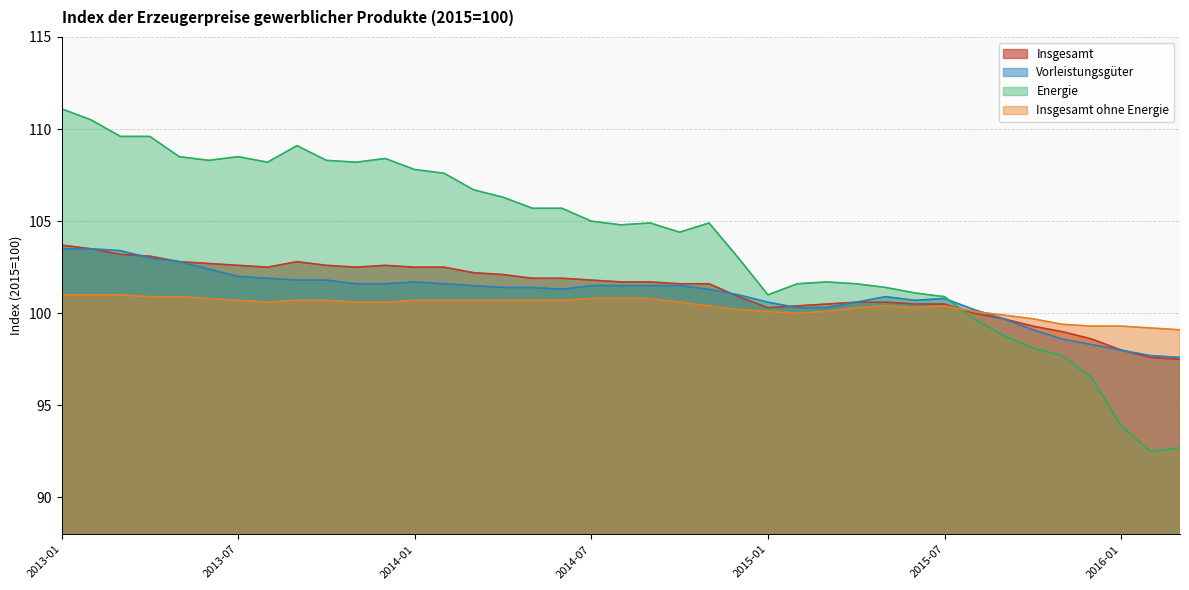

How many lines are shown in the chart?

4